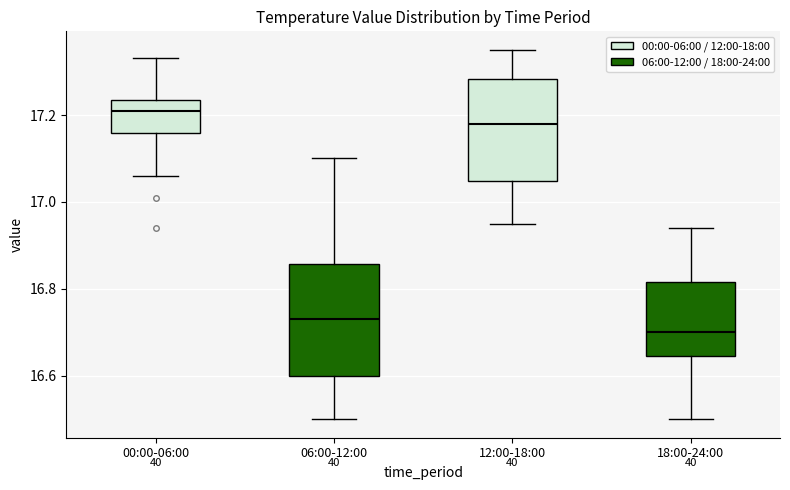

Where does the lower whisker of the box for 06:00-12:00 end on the y-axis? The values are not printed on the chart, so give them approximately, as read against the axis.

16.50